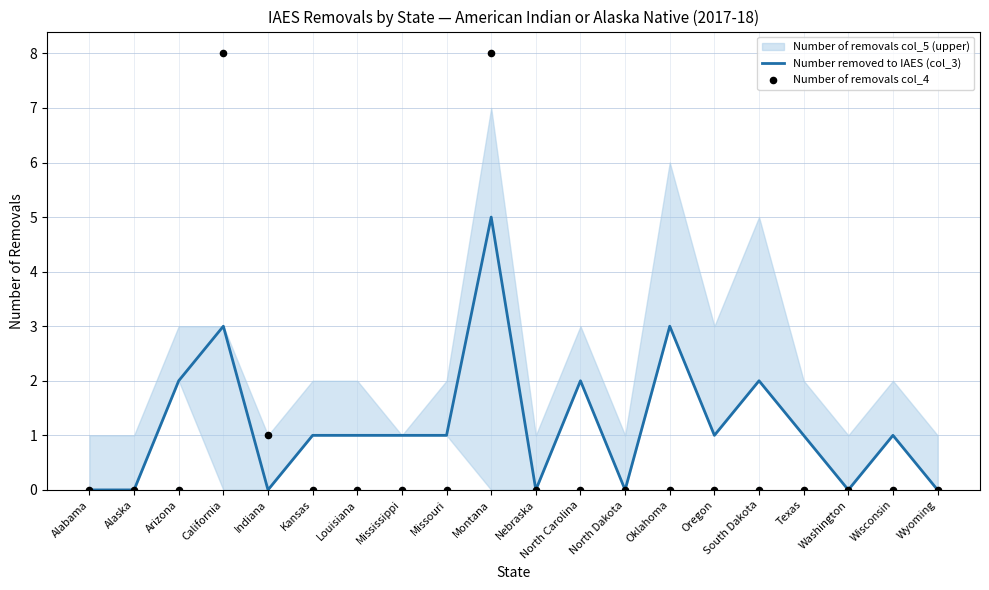

At how many categories does at least one series exceed 1?

6